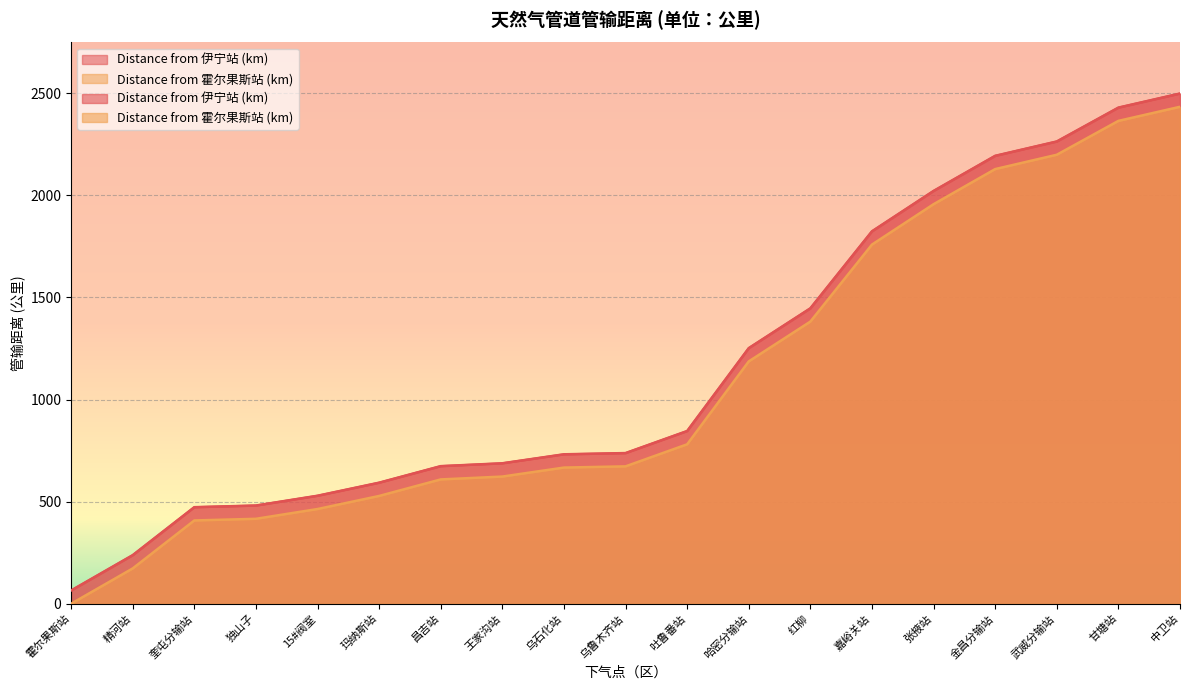

Which series has the largest total across all categories?

Distance from 伊宁站 (km)